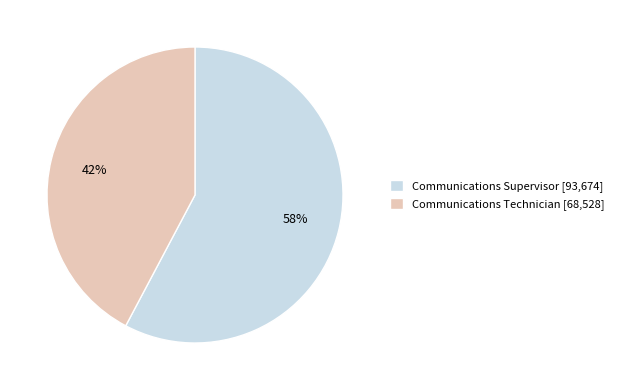

Do Communications Supervisor [93,674] and Communications Technician [68,528] together represent more than half of the pie?

Yes